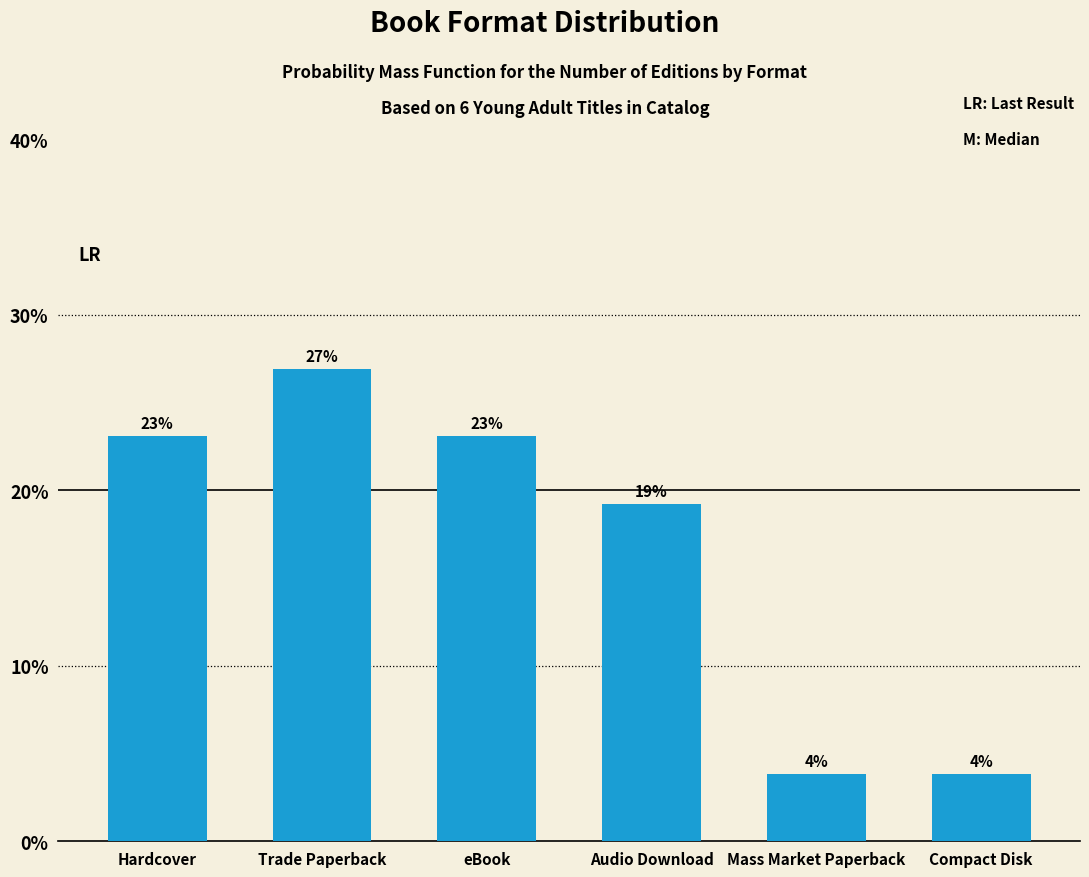

What is the average value?

16.7